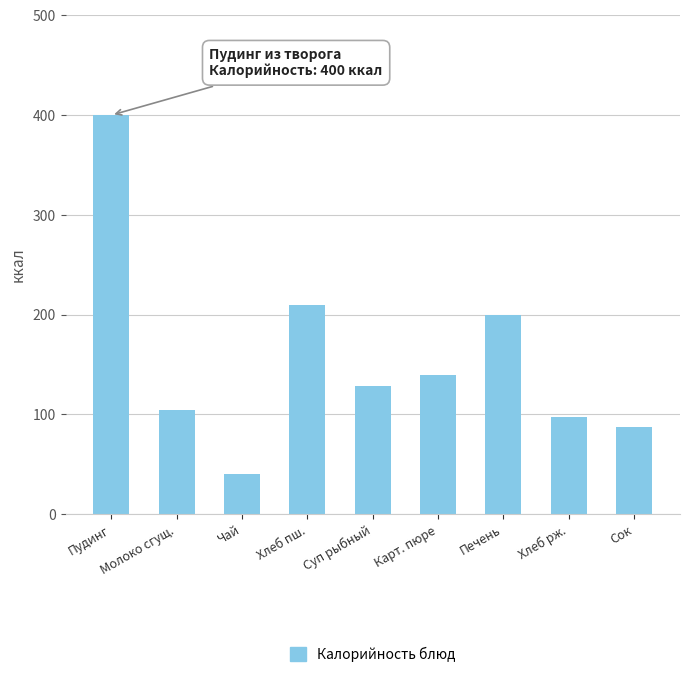

Rank the categories by value from highest to lowest.

Пудинг, Хлеб пш., Печень, Карт. пюре, Суп рыбный, Молоко сгущ., Хлеб рж., Сок, Чай